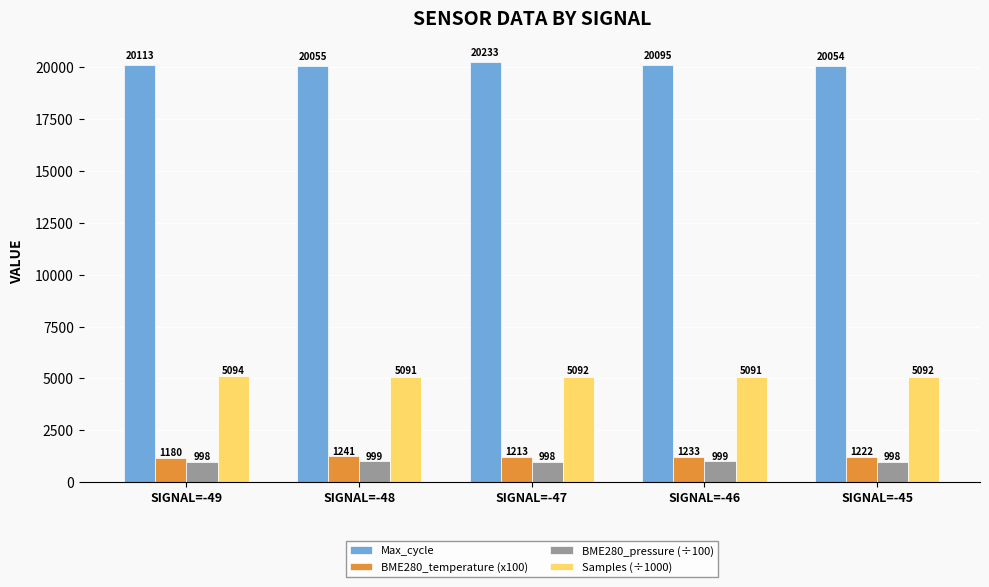

What is the value of the Samples (÷1000) bar at the 2nd from the left?

5090.6